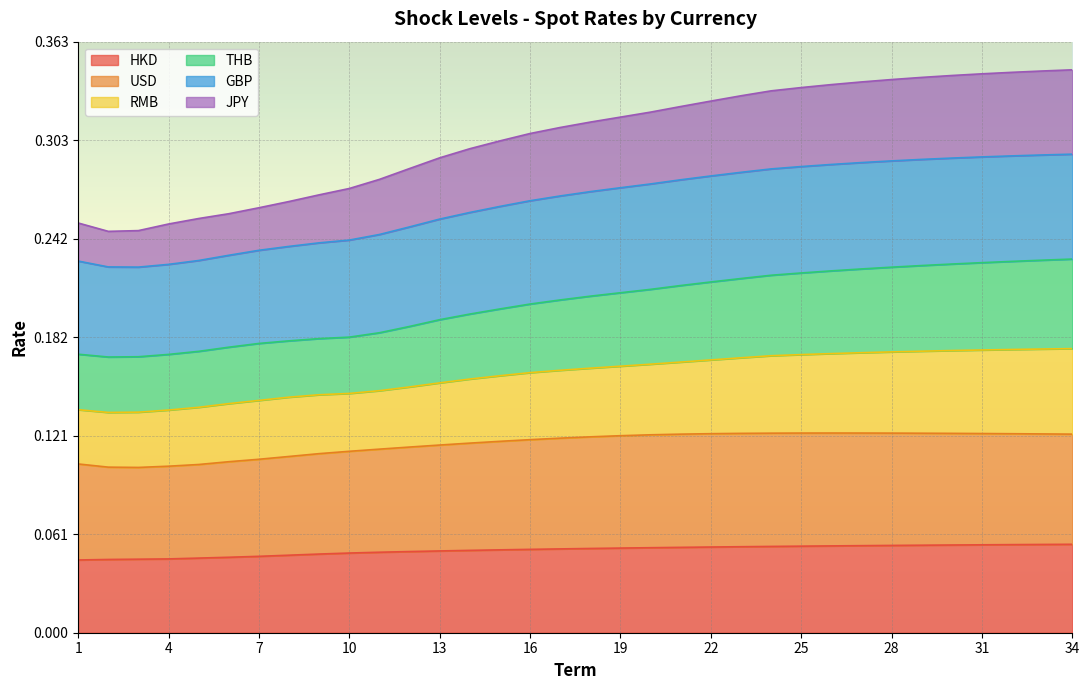

The value of RMB at 3 is 0.1. True or false?

False